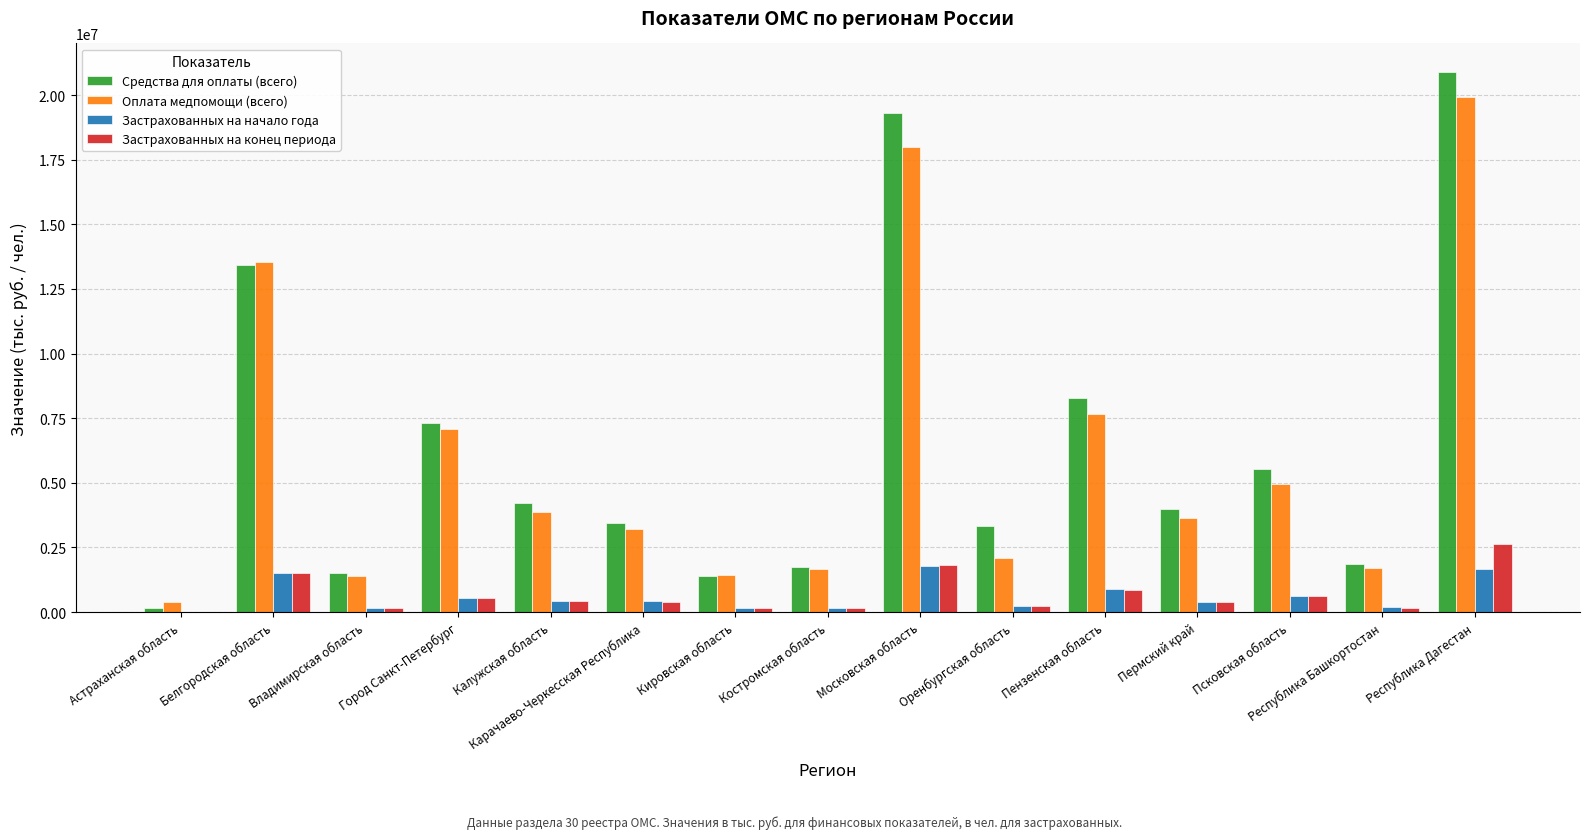

The value of Средства для оплаты (всего) at Калужская область is 4235632.5. True or false?

True